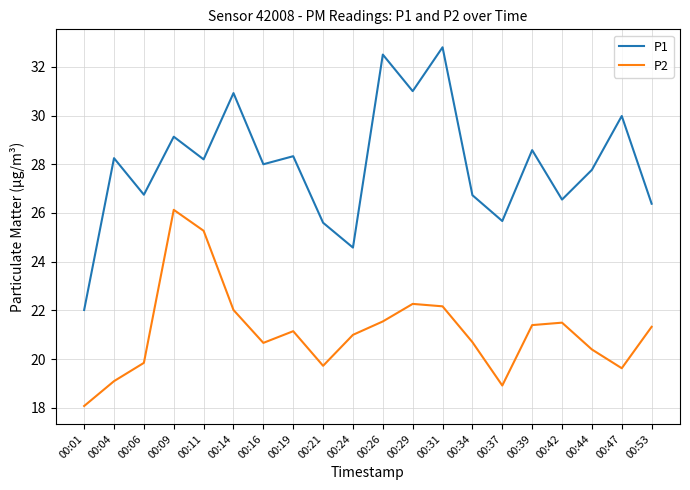

Is it true that P2 equals 32.3 at 00:39?

False